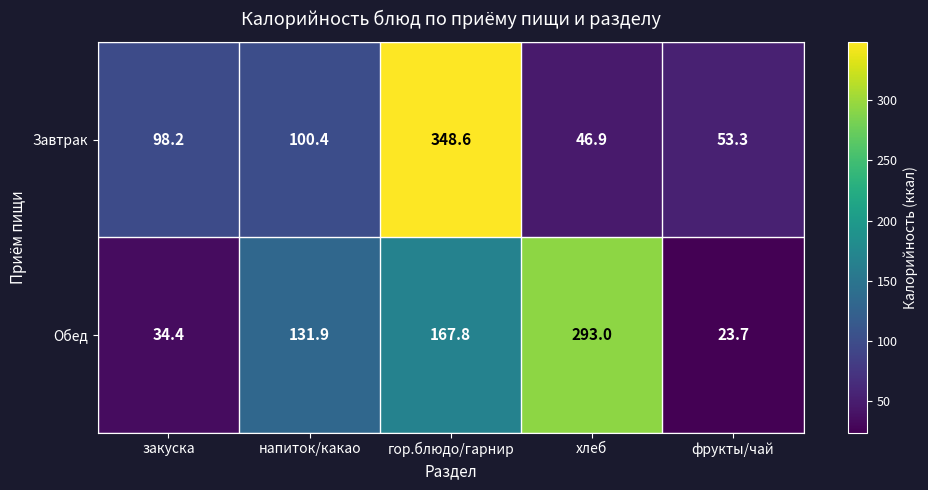

Rank the series by their average value, from highest to lowest.

Обед, Завтрак